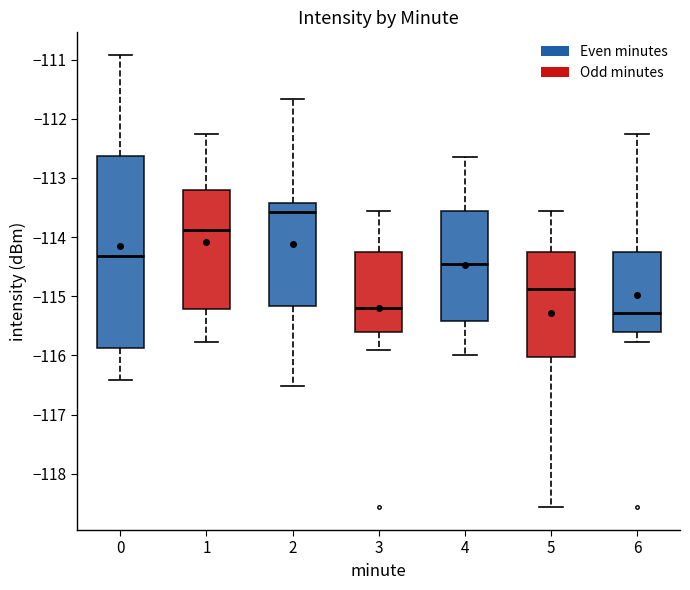

Which box's median line is the highest?

2